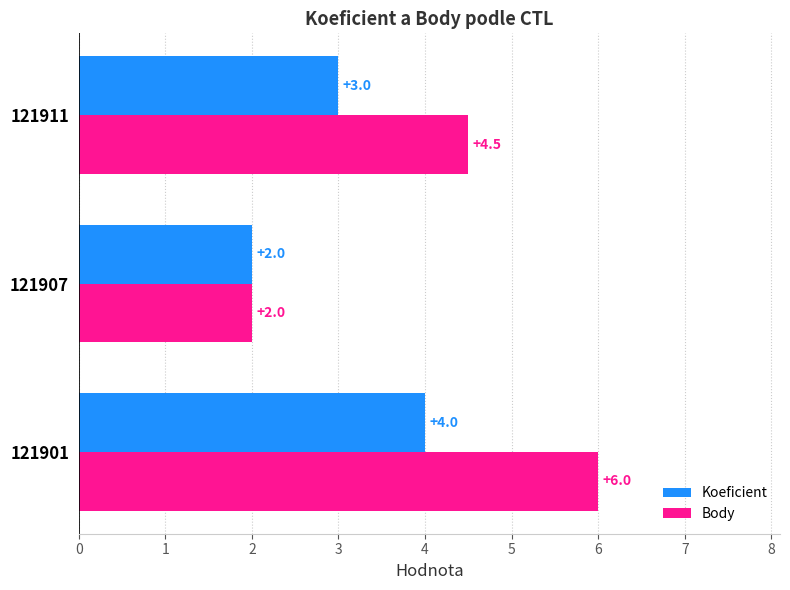

Is it true that Koeficient equals 4.1 at 121911?

False